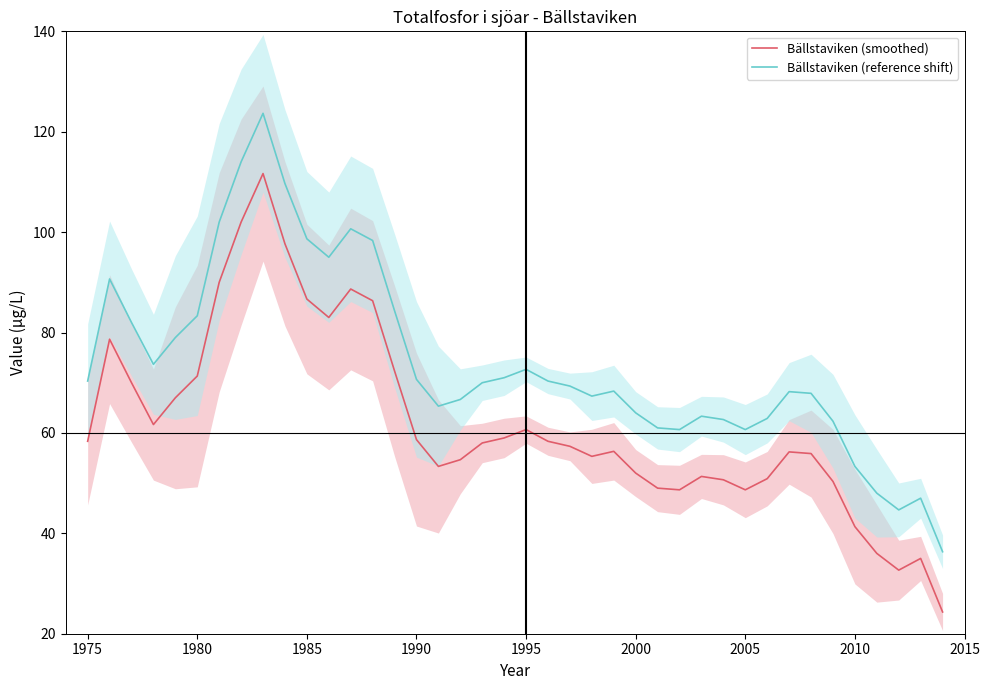

How many categories are shown in the chart?

40